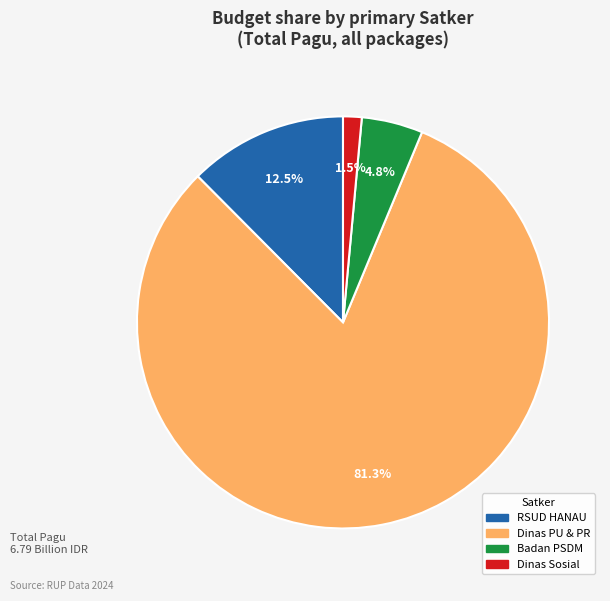

Is there a majority slice in this chart?

Yes